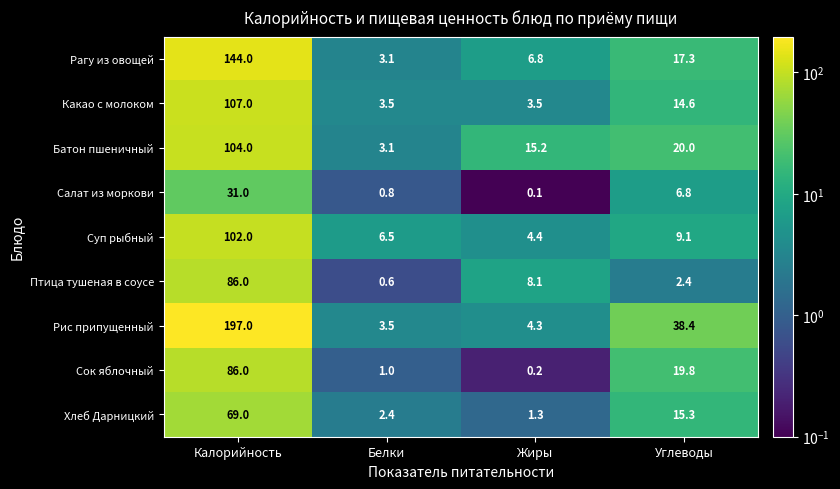

What is the minimum value shown in the chart?

0.1